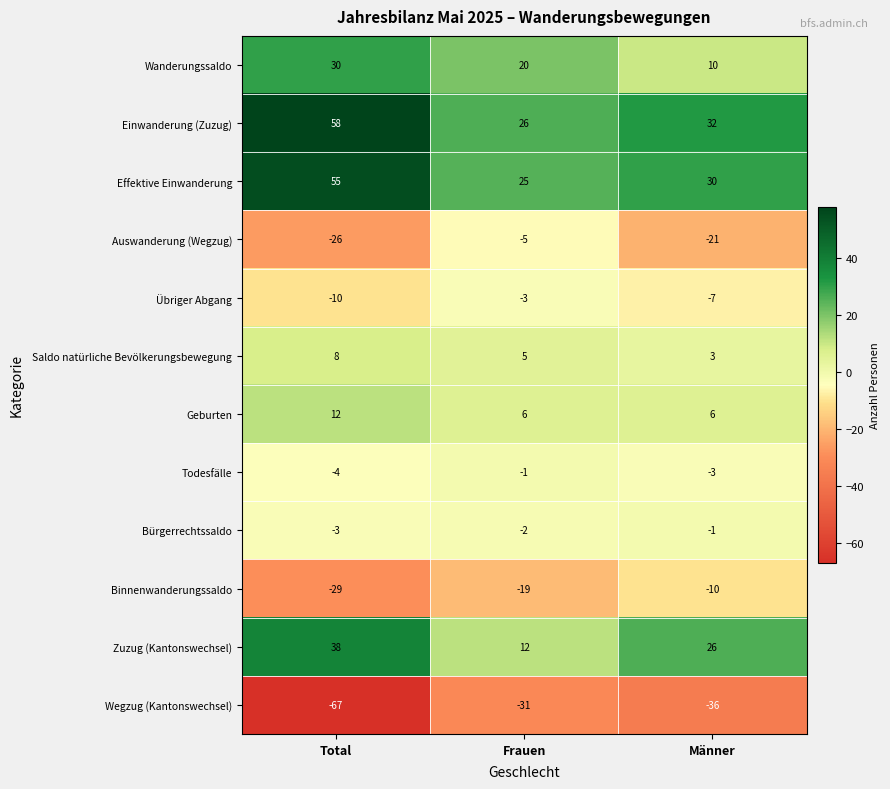

What is the greatest value displayed?

58